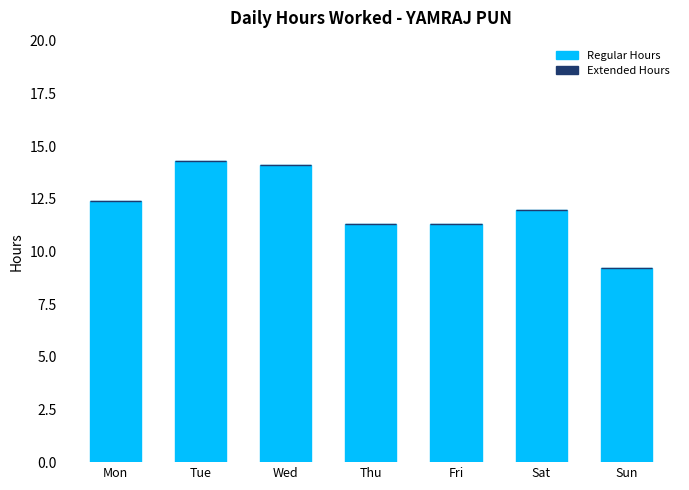

What is the maximum value shown in the chart?

14.3